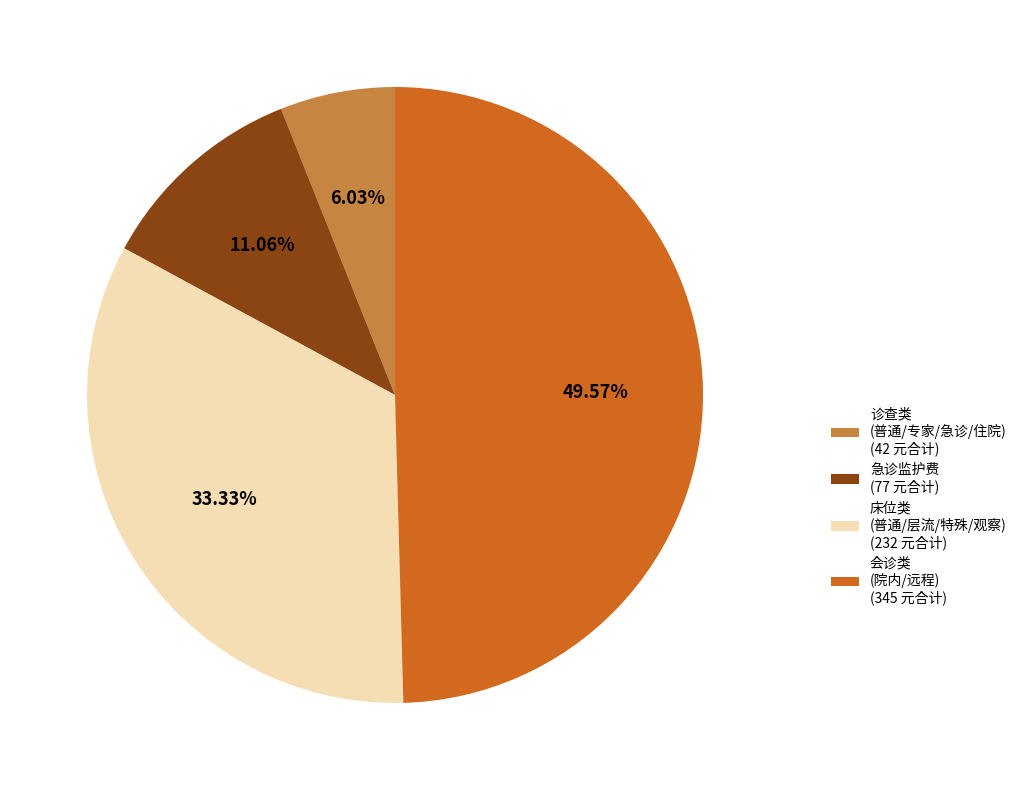

Rank the categories by value from lowest to highest.

诊查类 (普通/专家/急诊/住院) (42 元合计), 急诊监护费 (77 元合计), 床位类 (普通/层流/特殊/观察) (232 元合计), 会诊类 (院内/远程) (345 元合计)